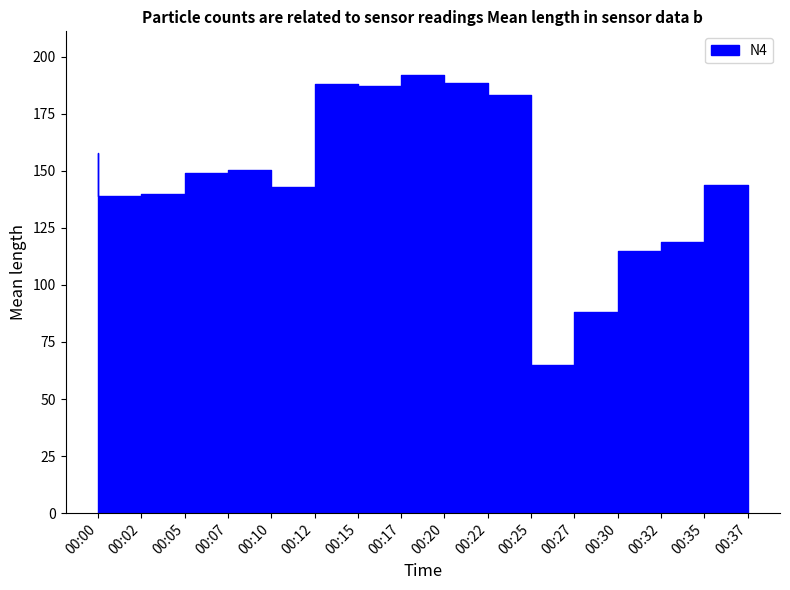

At which category does the chart reach its peak across all series?

00:20